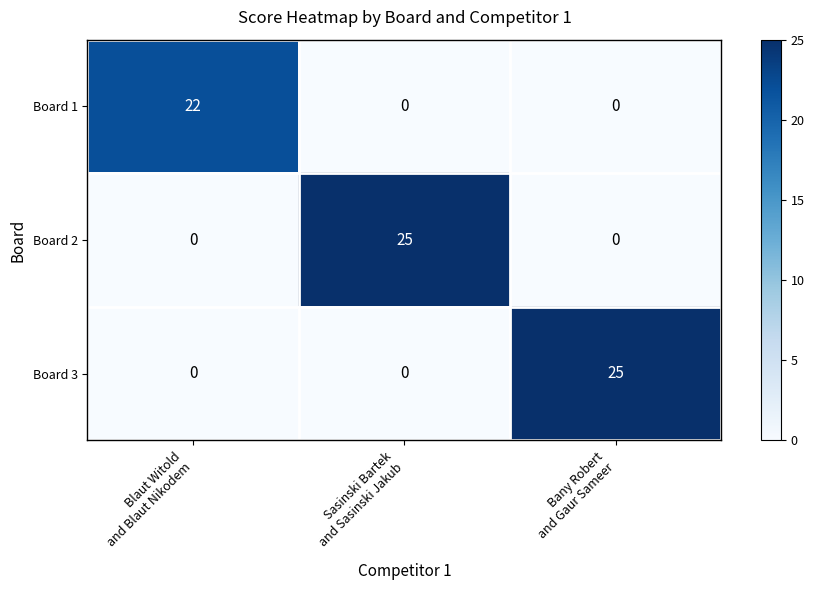

Reading right to left, list all the values displayed in this chart.

Board 1: 0	0	22
Board 2: 0	25	0
Board 3: 25	0	0